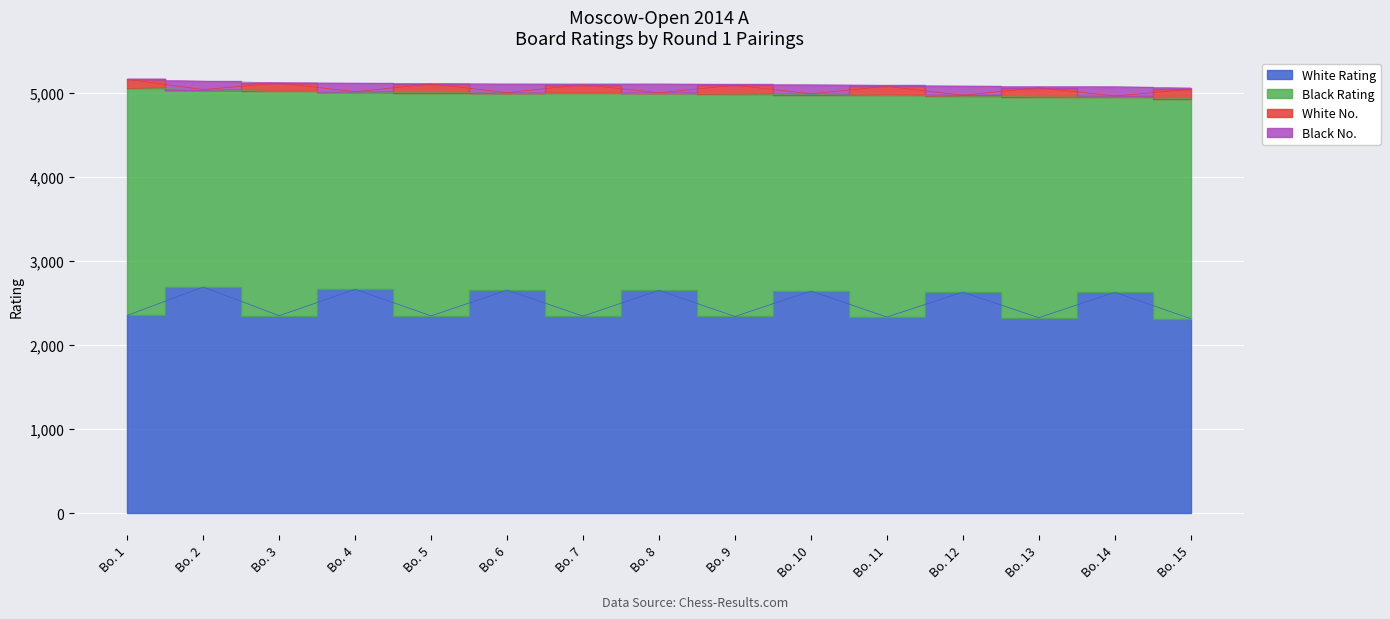

In White Rating, how many points are lower than both neighbors (excluding endpoints)?

6